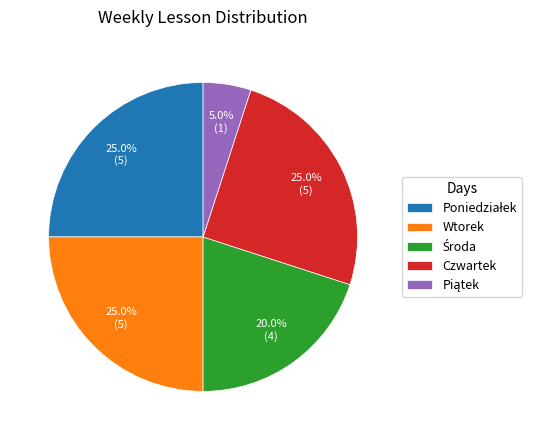

What percentage is NOT represented by Wtorek?

75.0%